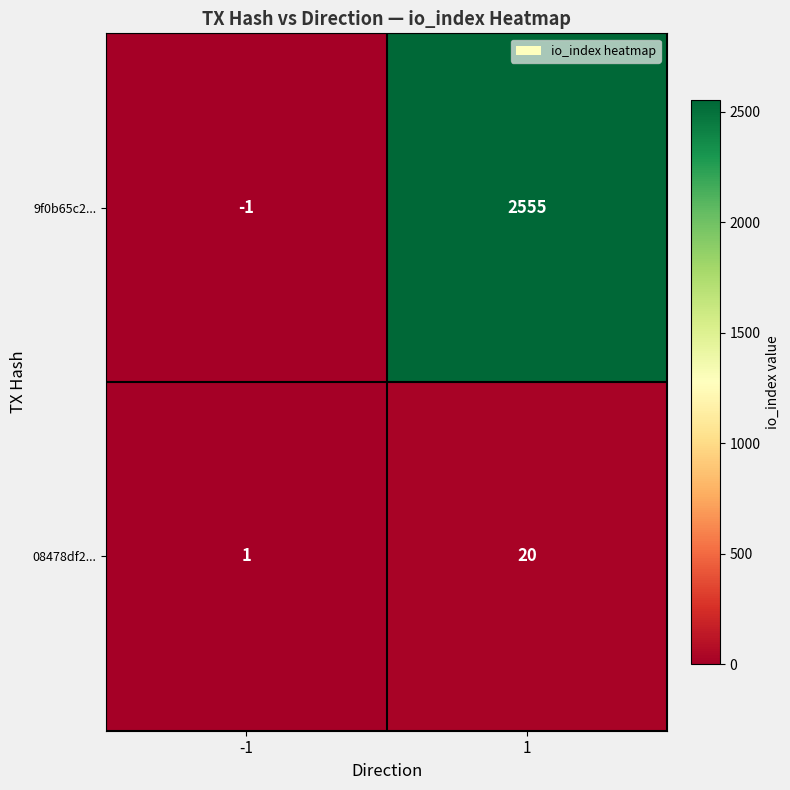

Reading left to right, extract all data points from this chart.

9f0b65c2...: -1=-1	1=2555
08478df2...: -1=1	1=20